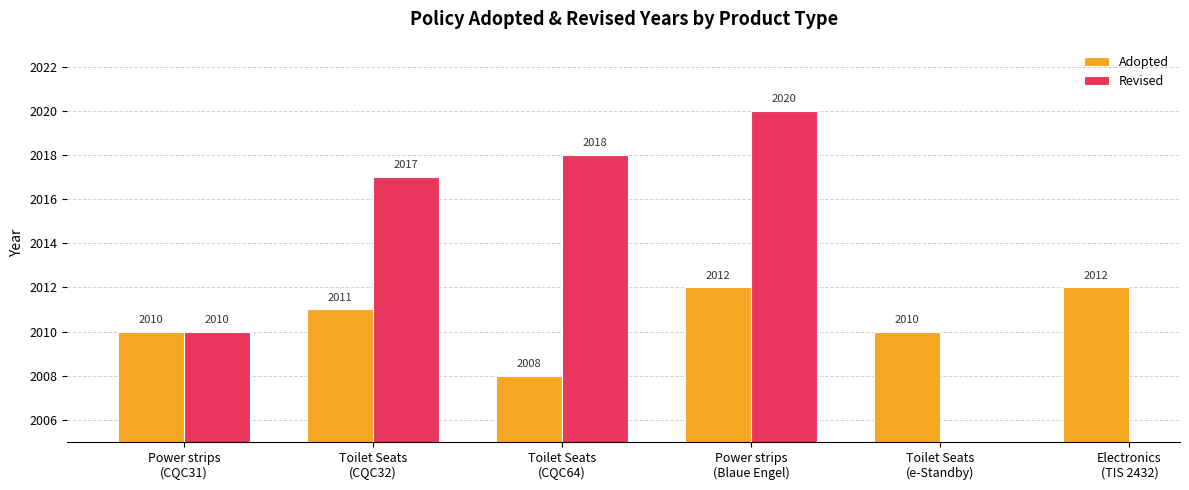

What is the spread (max minus min) of values at Toilet Seats
(CQC64)?

10.0